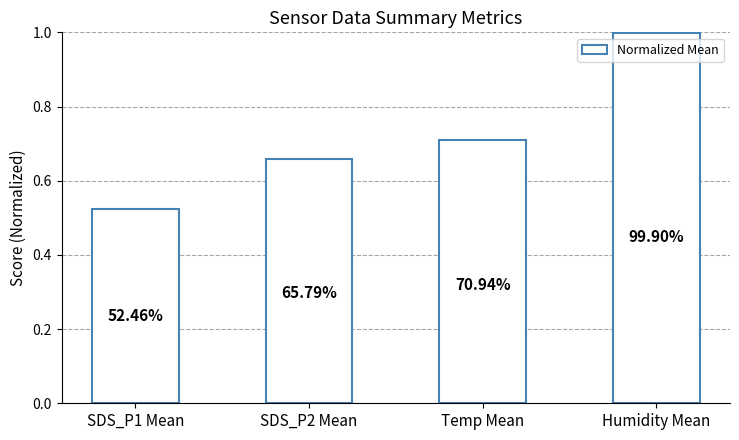

Rank the categories by value from lowest to highest.

SDS_P1 Mean, SDS_P2 Mean, Temp Mean, Humidity Mean